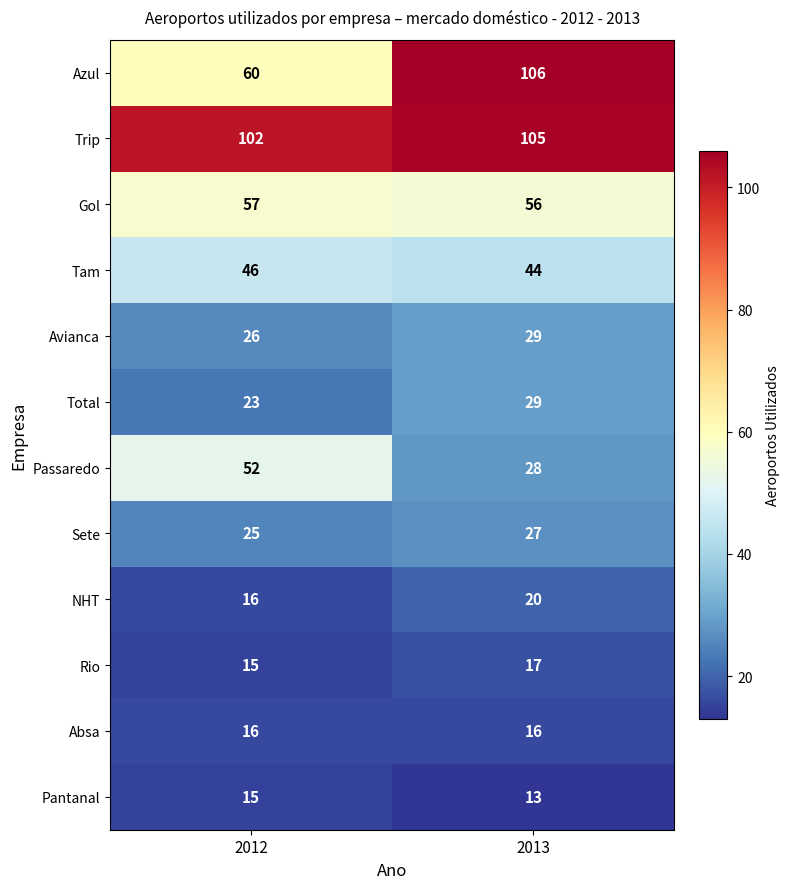

Which series has the largest total across all categories?

Trip